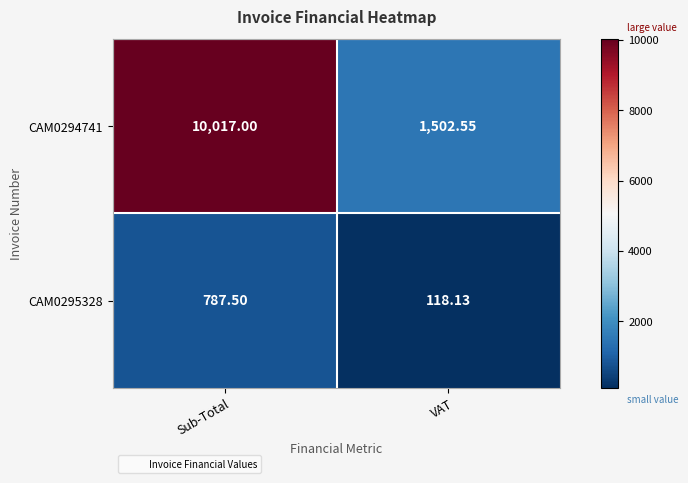

How many categories are shown in the chart?

2